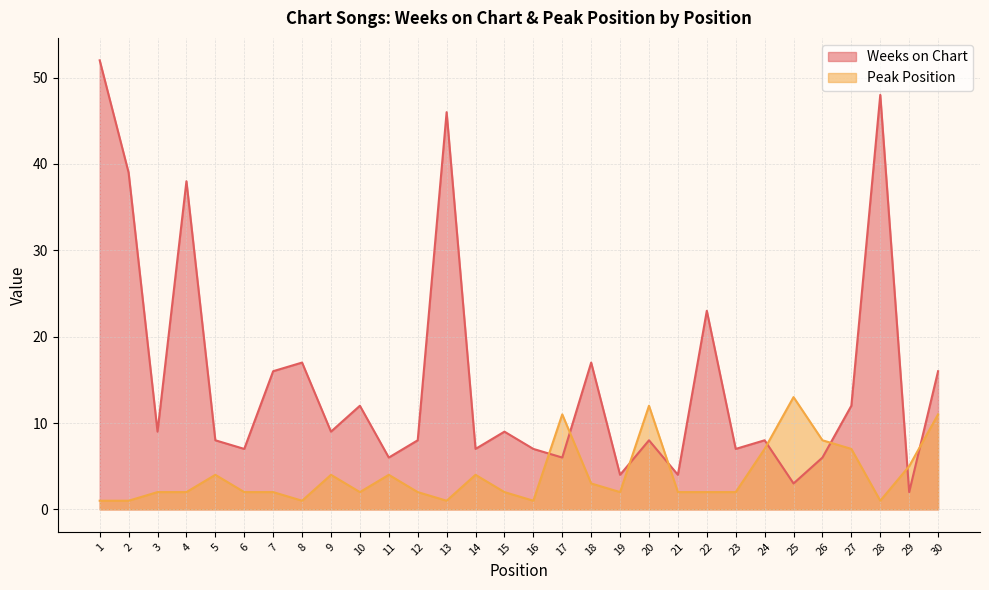

The value of Peak Position at 19 is 2. True or false?

True